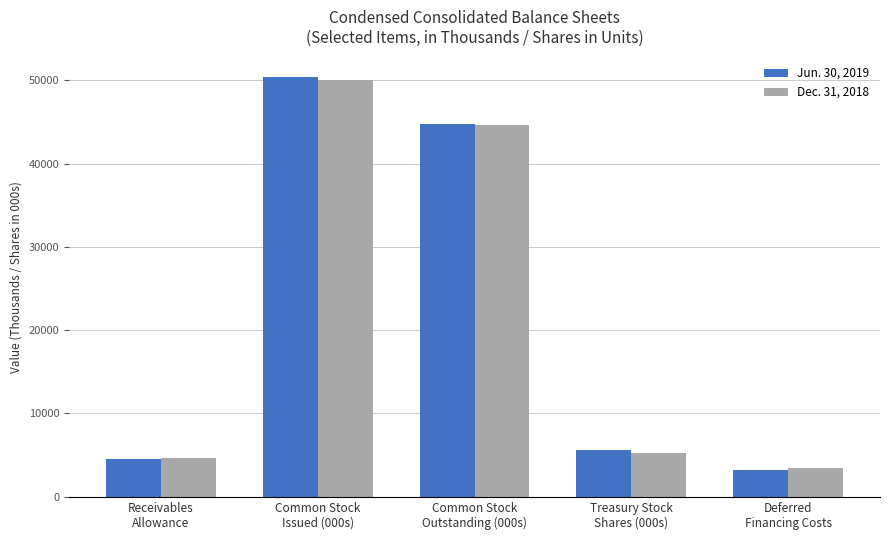

The value of Dec. 31, 2018 at Common Stock
Issued (000s) is 16906. True or false?

False